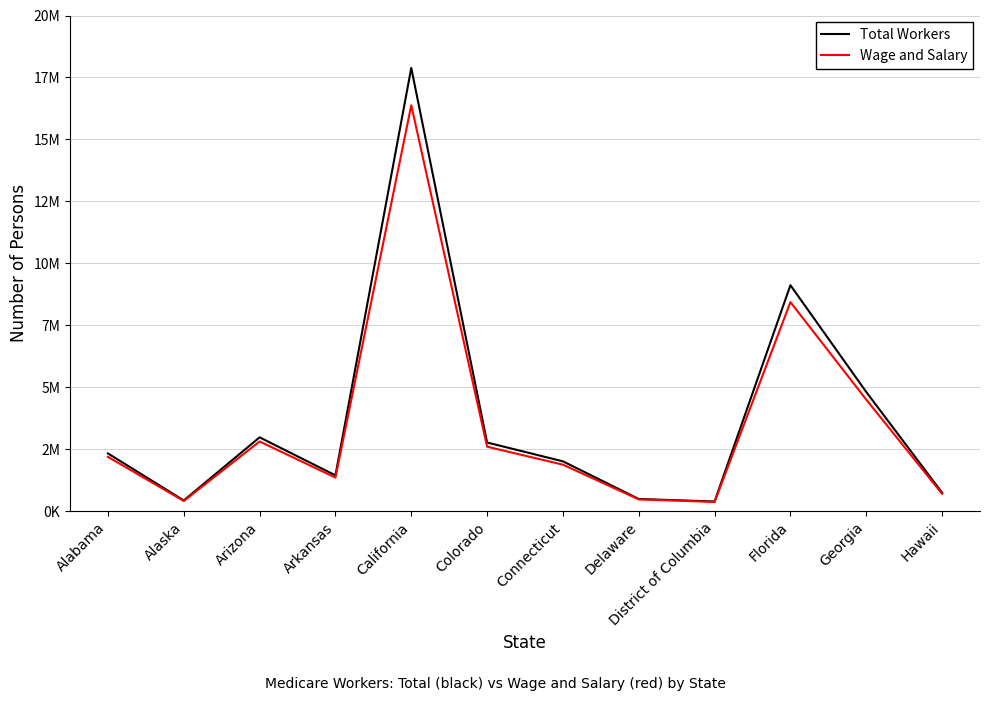

Does the chart display data point markers on the line(s)?

No